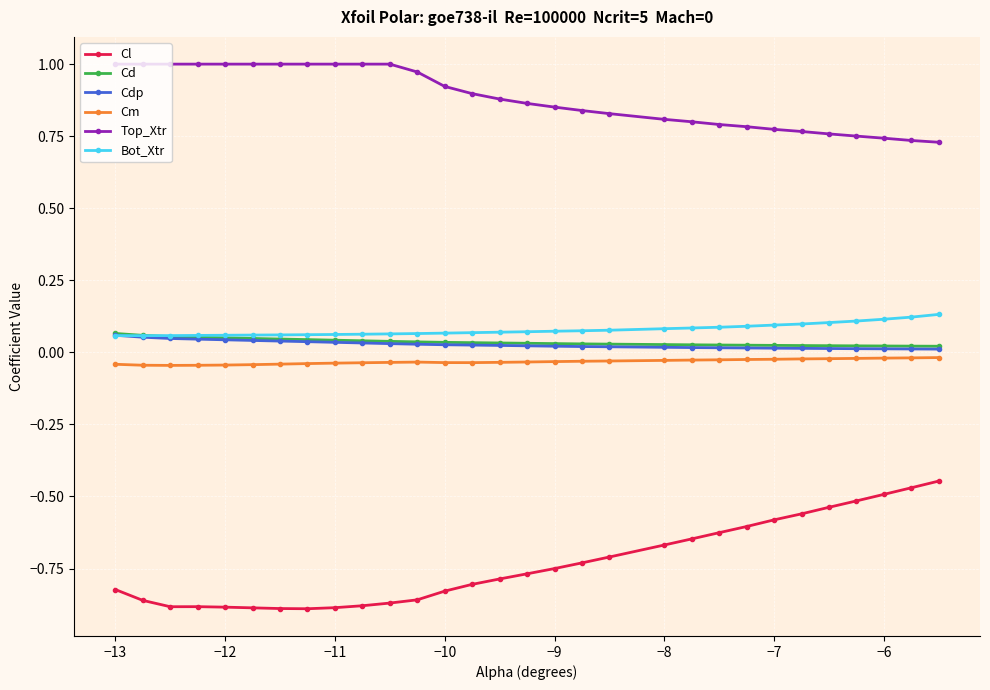

Which series has the widest spread of values?

Cl